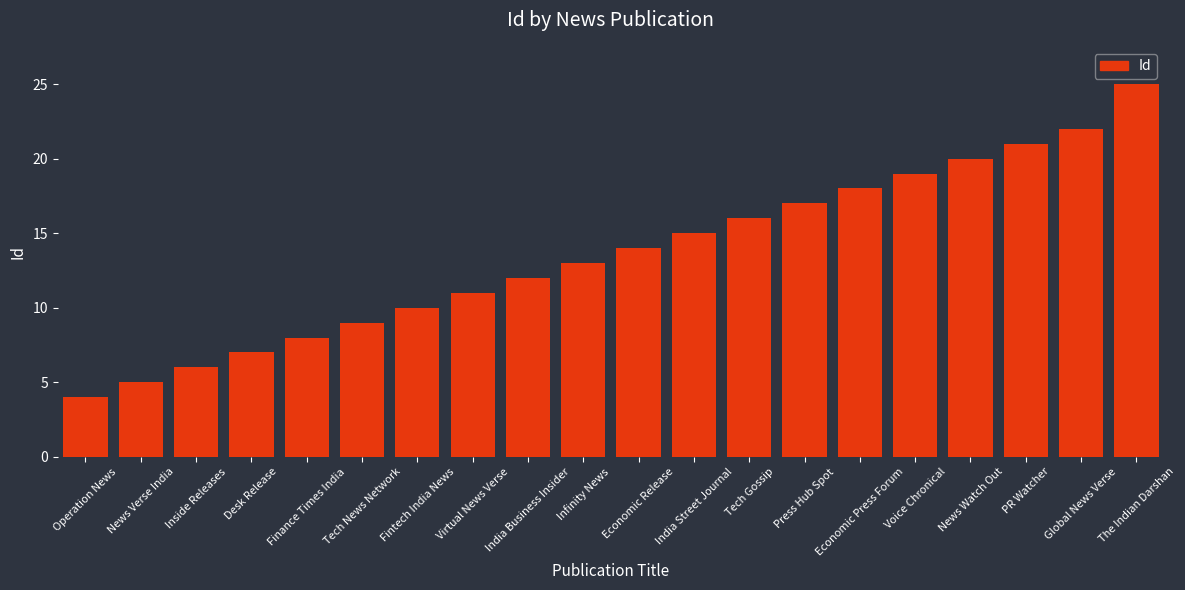

What is the difference between the values at Economic Press Forum and The Indian Darshan?

7